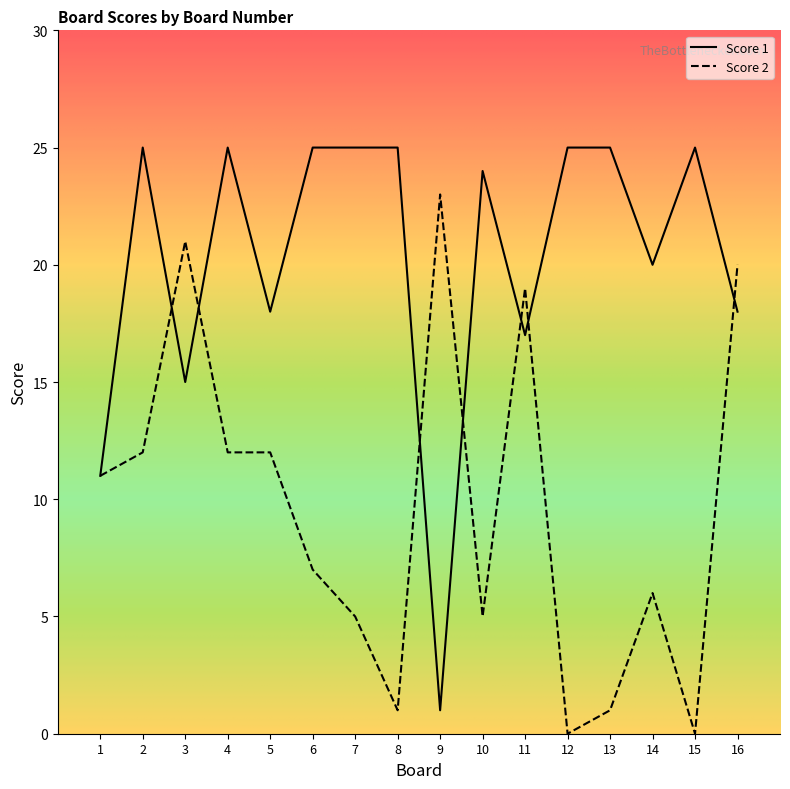

After their last crossing, which series has the higher values: Score 2 or Score 1?

Score 2